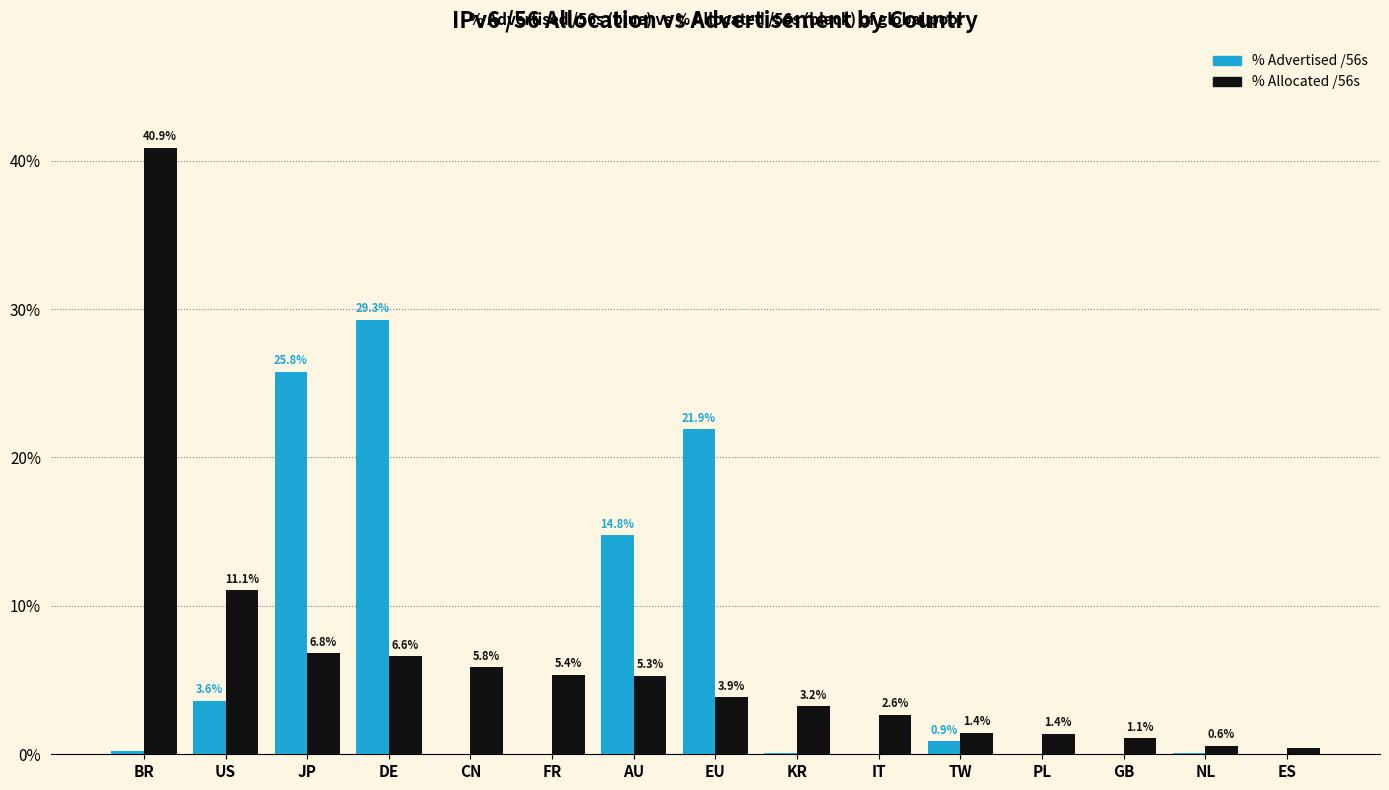

Does the chart contain stacked bars?

No